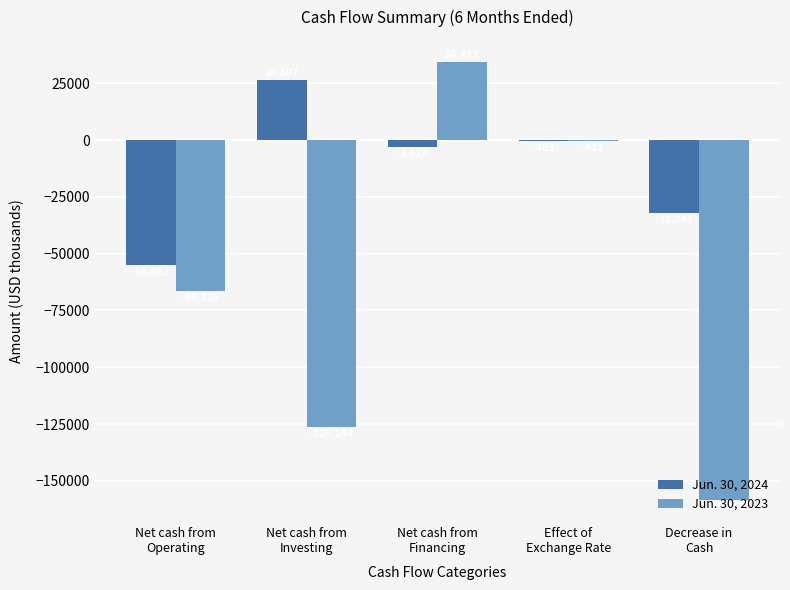

What is the difference between the Jun. 30, 2023 values at Net cash from
Operating and Effect of
Exchange Rate?

65913